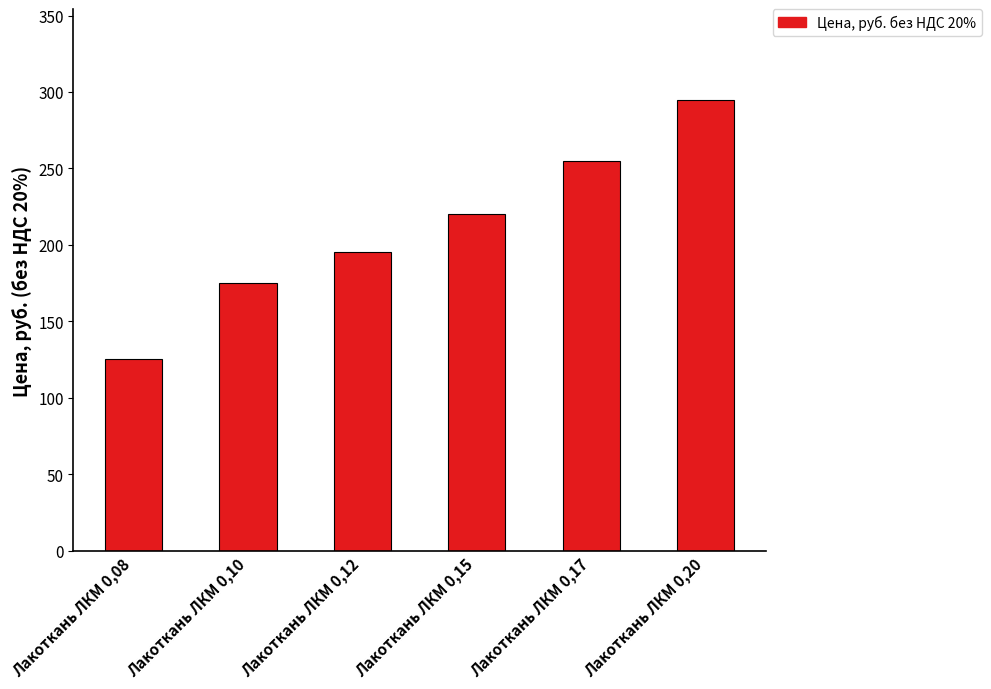

Where is the data nearest to the value 210?

Лакоткань ЛКМ 0,15